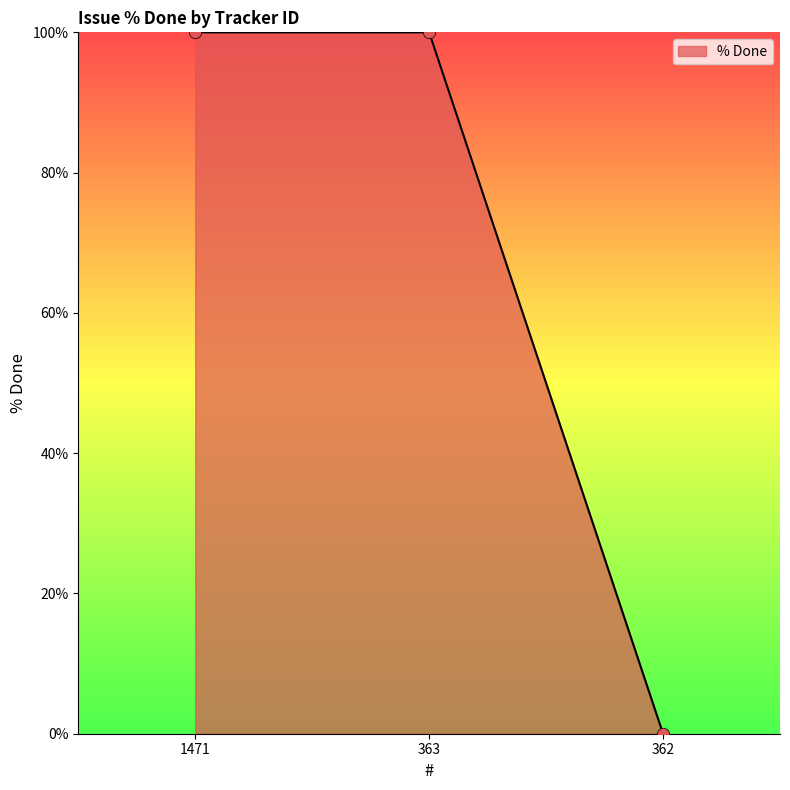

What is the change in value from 363 to 362?

-100